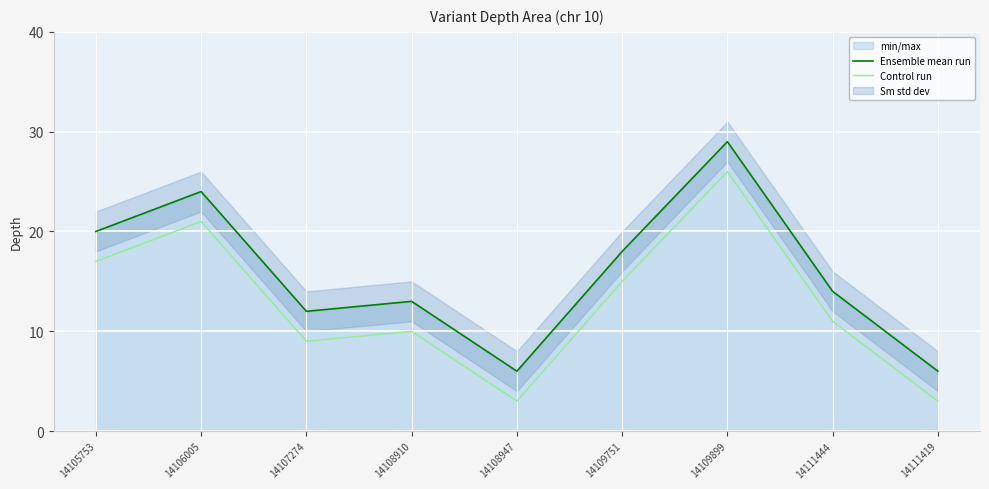

How many interior local peaks does the Ensemble mean run series have?

3